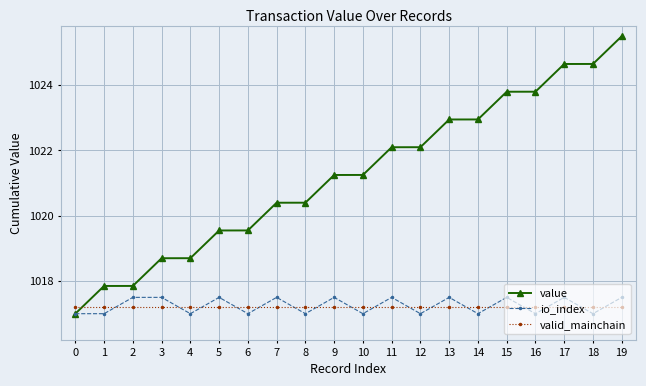

Between which two adjacent categories do value and valid_mainchain first intersect?

0 and 1